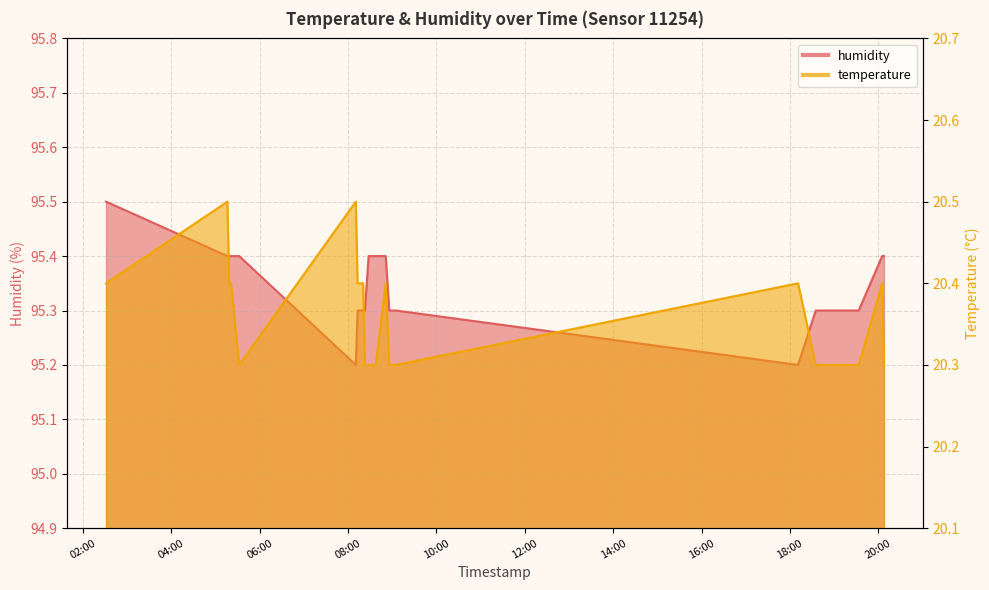

What position from the right is 2022-09-09T08:12:53?

16